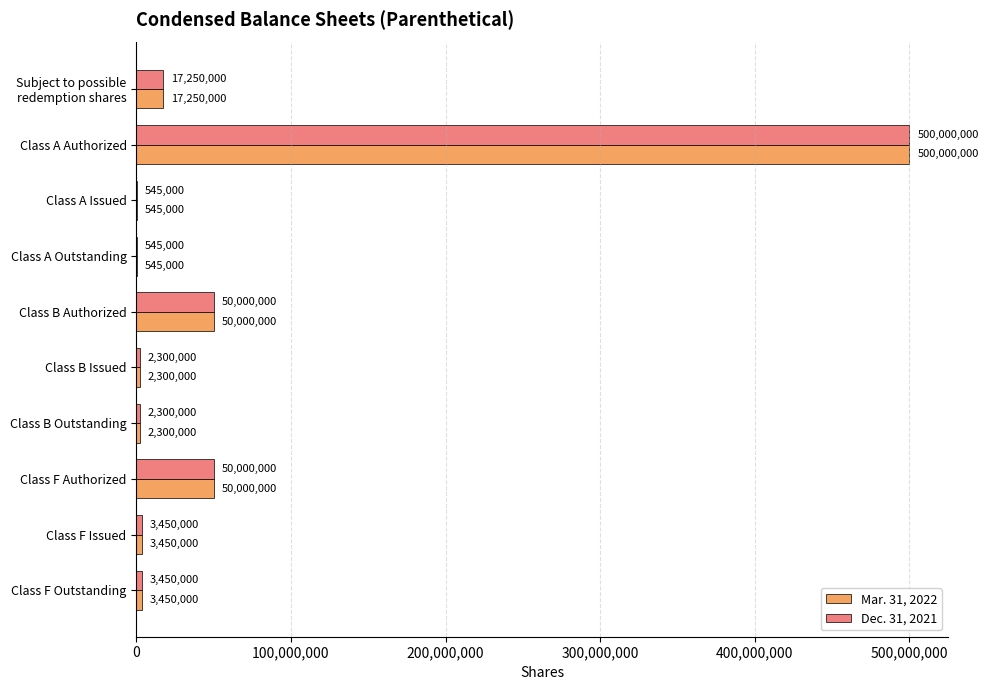

The value of Dec. 31, 2021 at Class B Authorized is 24729502. True or false?

False